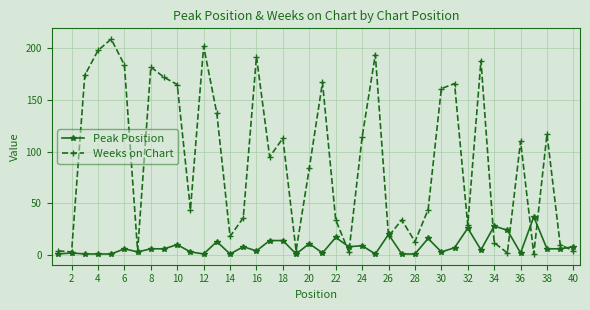

List the series in order of their peak value, lowest first.

Peak Position, Weeks on Chart